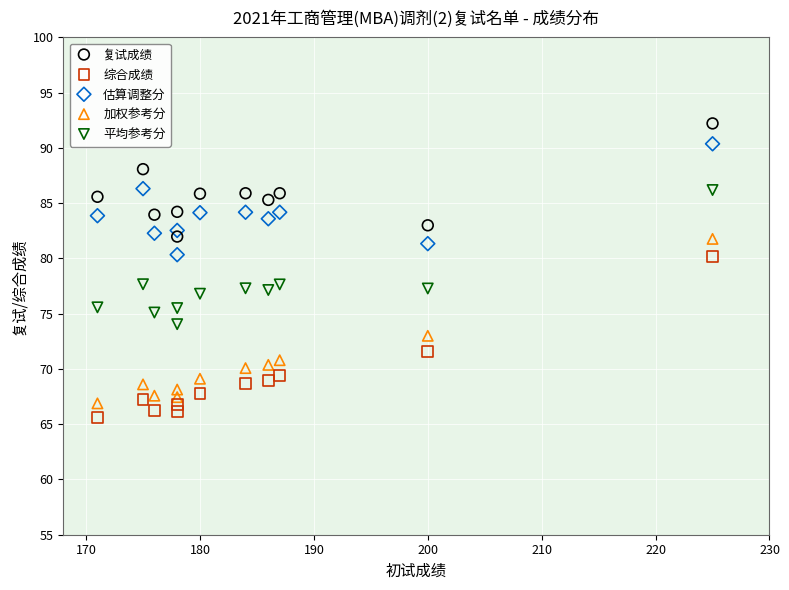

Which series has the largest Y range (max minus min)?

加权参考分